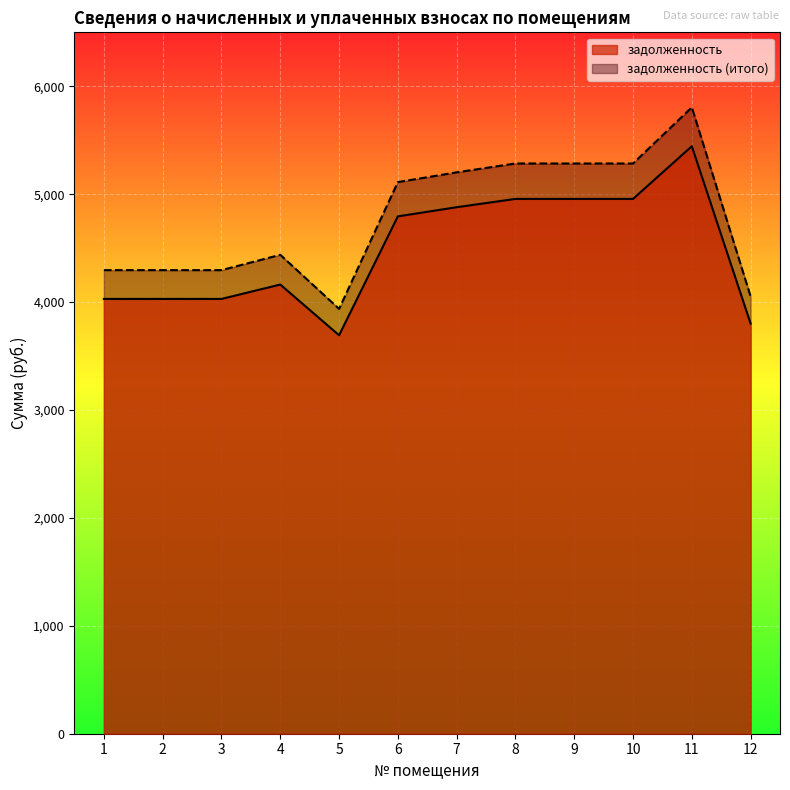

Which label corresponds to the largest value in the chart?

11